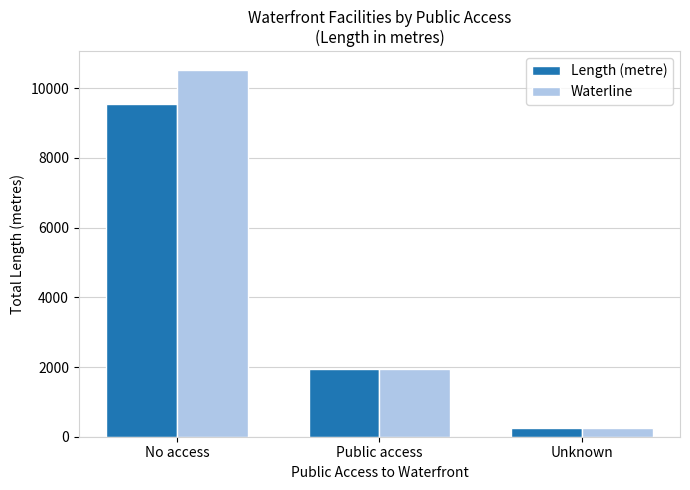

How many series are shown in this chart?

2